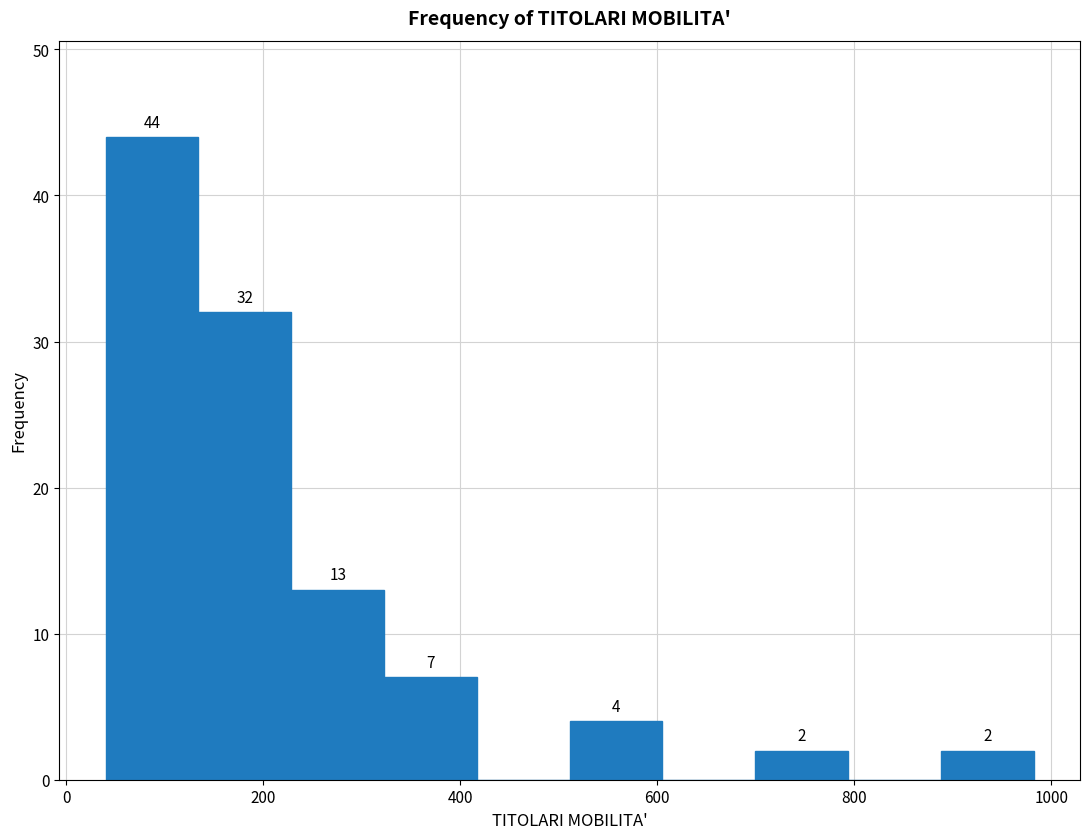

Which range on the x-axis has the tallest bar?

40 to 140